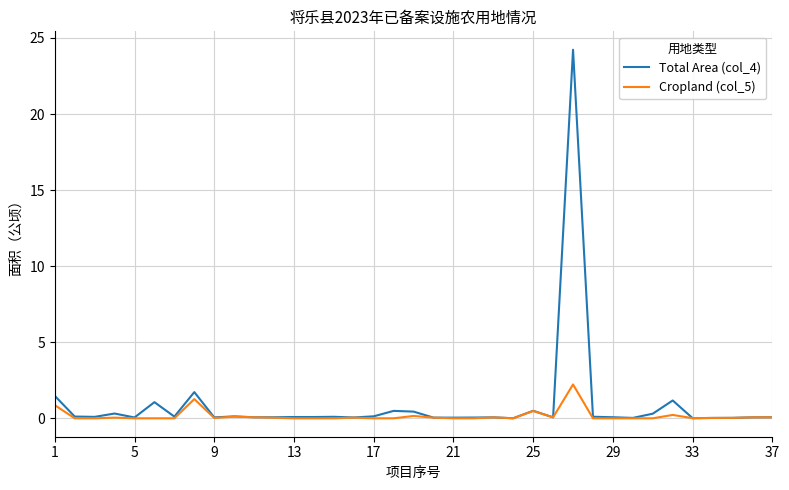

List the series in order of their peak value, lowest first.

Cropland (col_5), Total Area (col_4)